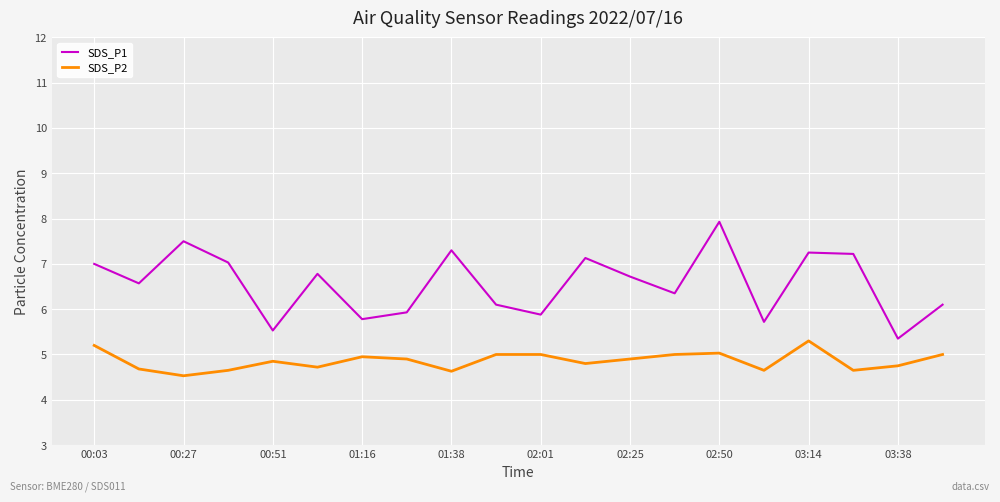

True or false: SDS_P1 and SDS_P2 cross at least once.

False